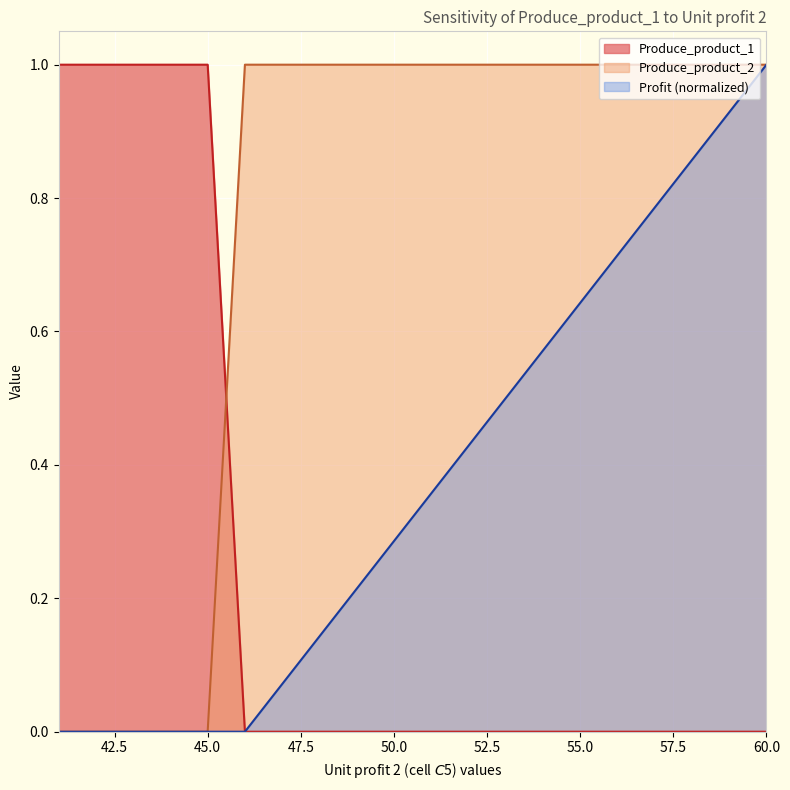

How many positive values does the Produce_product_1 series have?

5